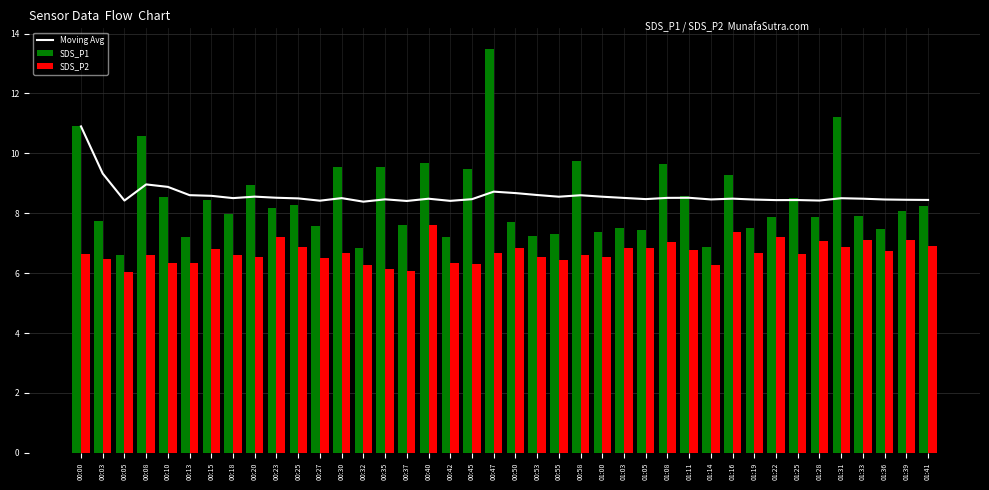

What is the label of the 6th bar from the right?

01:28